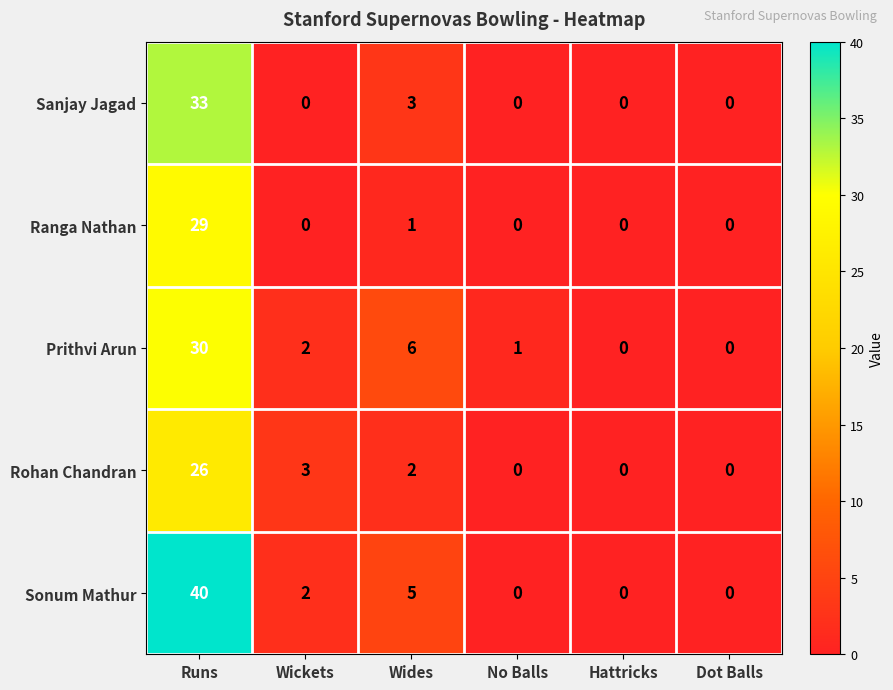

Rank the series at Wides from highest to lowest value.

Prithvi Arun, Sonum Mathur, Sanjay Jagad, Rohan Chandran, Ranga Nathan